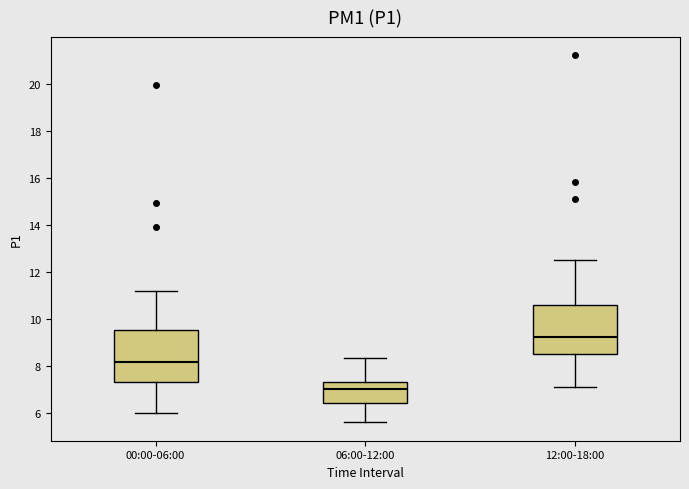

Where is the lower edge of the box for 00:00-06:00 on the y-axis? The values are not printed on the chart, so give them approximately, as read against the axis.

7.4